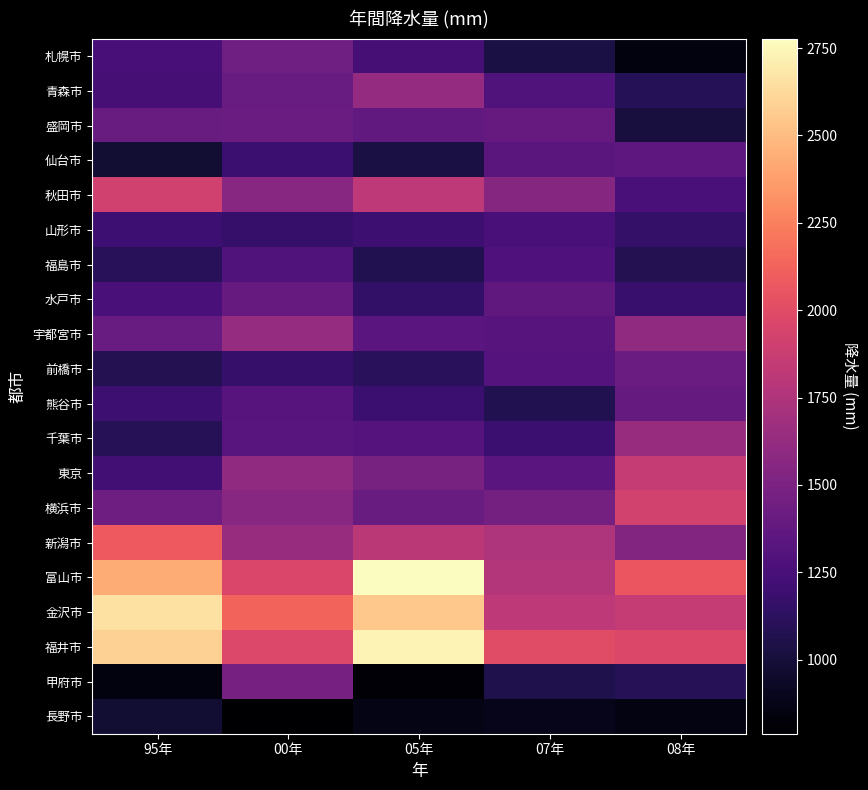

What is the spread (max minus min) of values at 08年?

1218